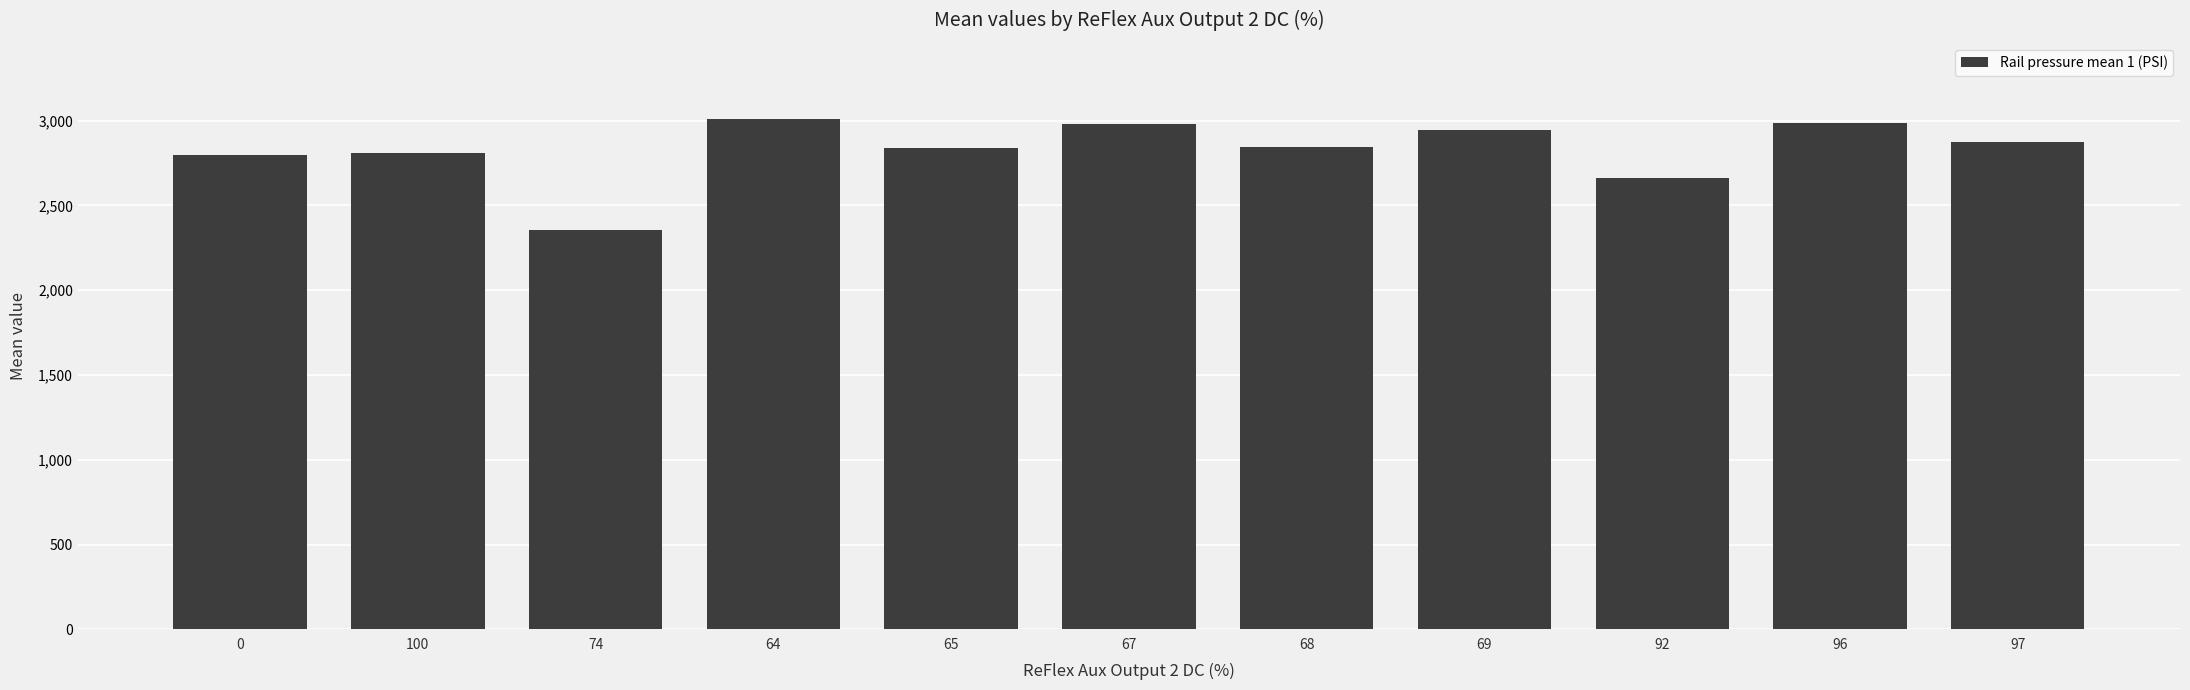

What is the average value?

2827.4